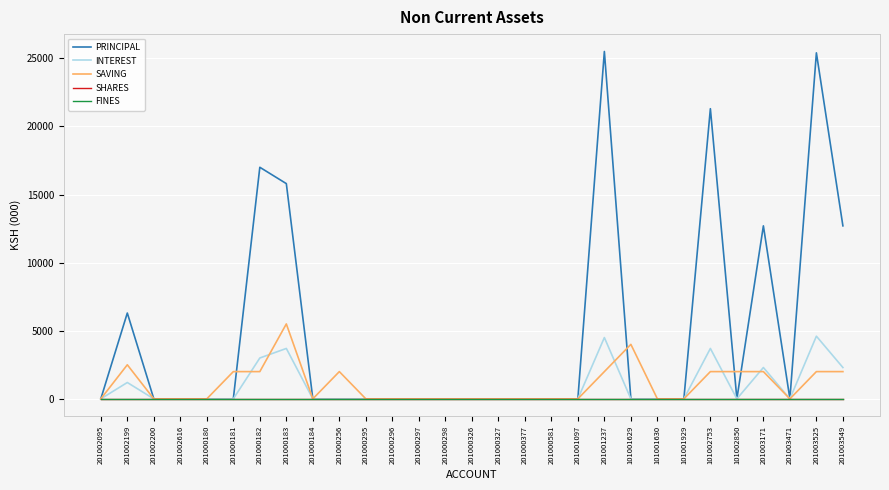

At which label is SAVING closest to 2750?

201002199